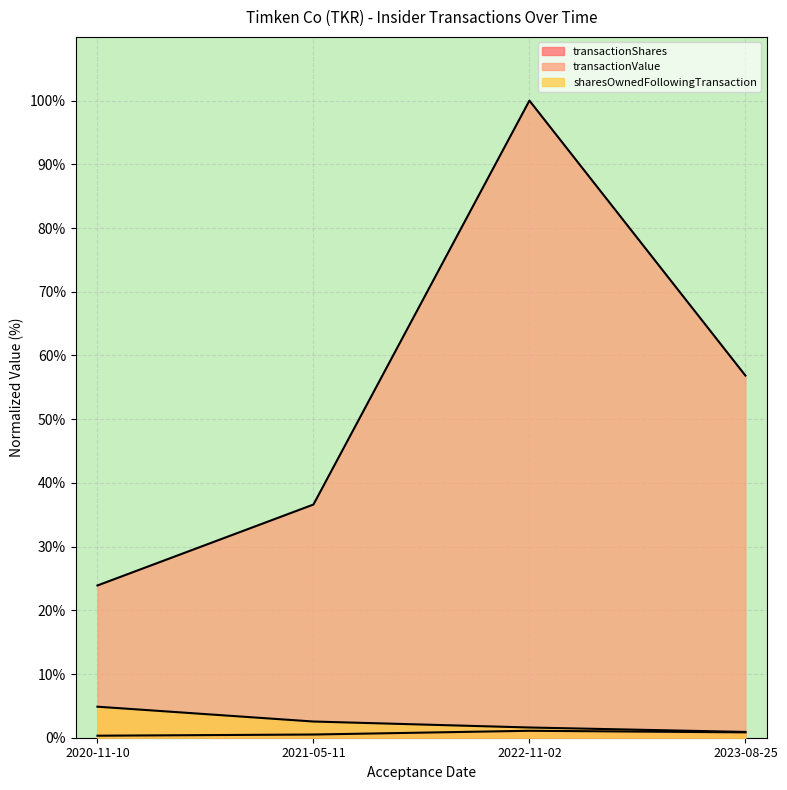

What is the difference between the highest and lowest values at 2023-08-25?

56.0